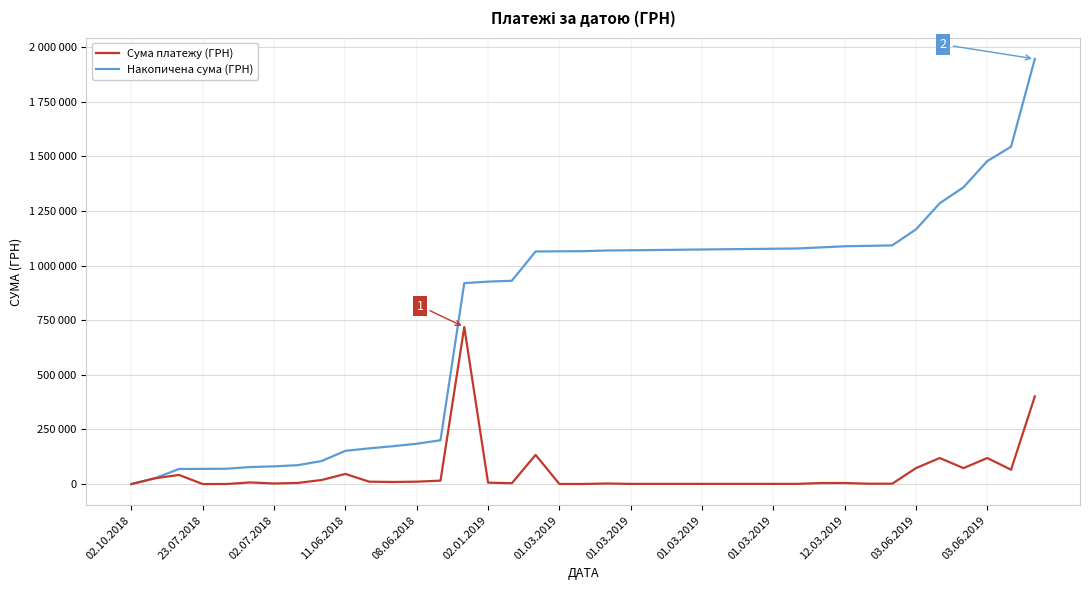

Reading right to left, list all the values displayed in this chart.

Сума платежу (ГРН): 401450.9	65921.0	119561.4	73279.6	119561.4	73279.6	1960.0	1960.0	5132.8	4984.2	1168.8	1168.8	1168.8	1168.8	1168.8	1168.8	1168.8	1168.8	2899.5	732.0	732.0	133830.4	4095.0	6863.2	718764.4	16000.0	11294.0	9867.0	11250.0	46670.0	18860.0	5585.0	3000.0	7830.0	660.0	340.0	42045.4	26984.0	391.1
Накопичена сума (ГРН): 1945134.2	1543683.3	1477762.2	1358200.8	1284921.2	1165359.8	1092080.2	1090120.2	1088160.2	1083027.5	1078043.3	1076874.5	1075705.7	1074536.9	1073368.1	1072199.3	1071030.5	1069861.7	1068692.9	1065793.4	1065061.4	1064329.4	930499.0	926404.0	919540.9	200776.5	184776.5	173482.5	163615.5	152365.5	105695.4	86835.4	81250.4	78250.4	70420.4	69760.4	69420.4	27375.1	391.1